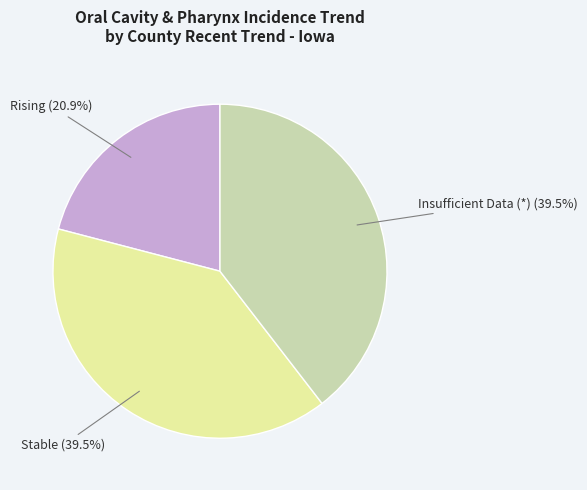

Is there a majority slice in this chart?

No